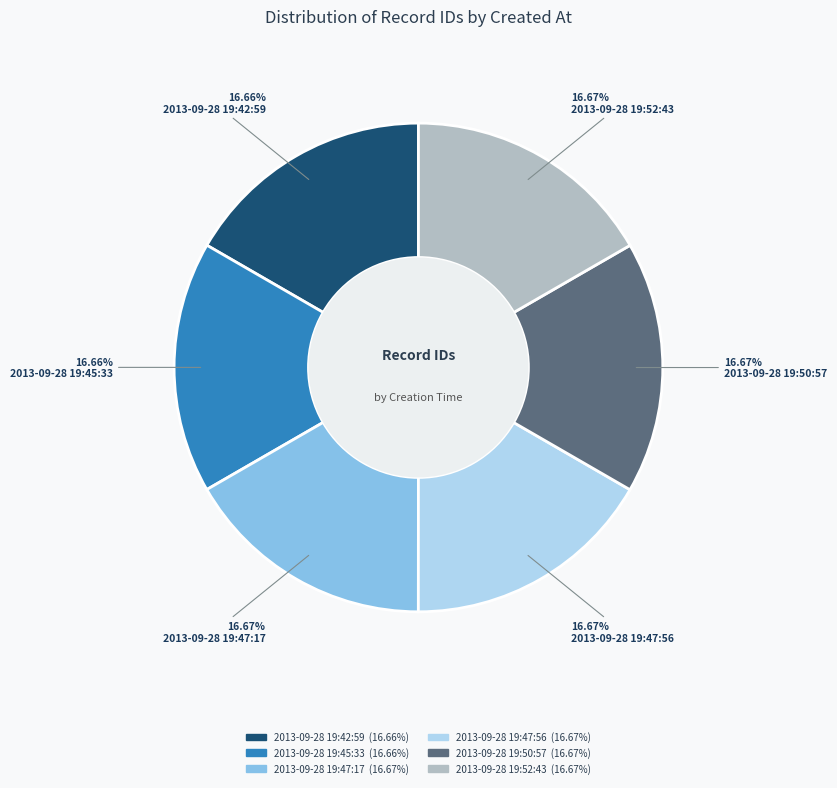

Does 2013-09-28 19:42:59 account for over 50% of the chart?

No